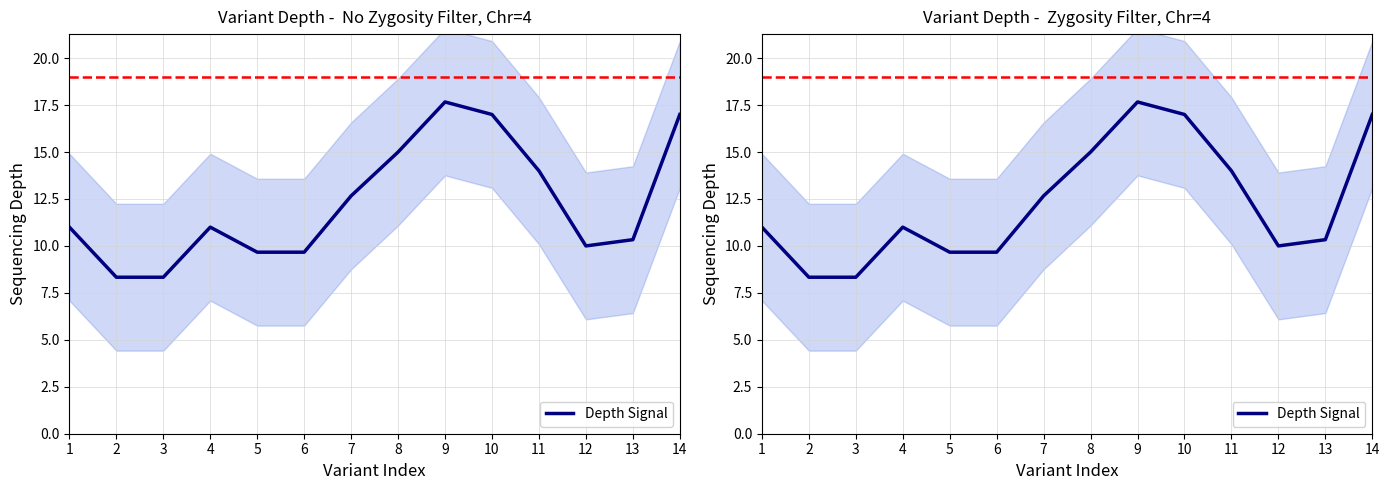

Which label corresponds to the largest value in the chart?

9